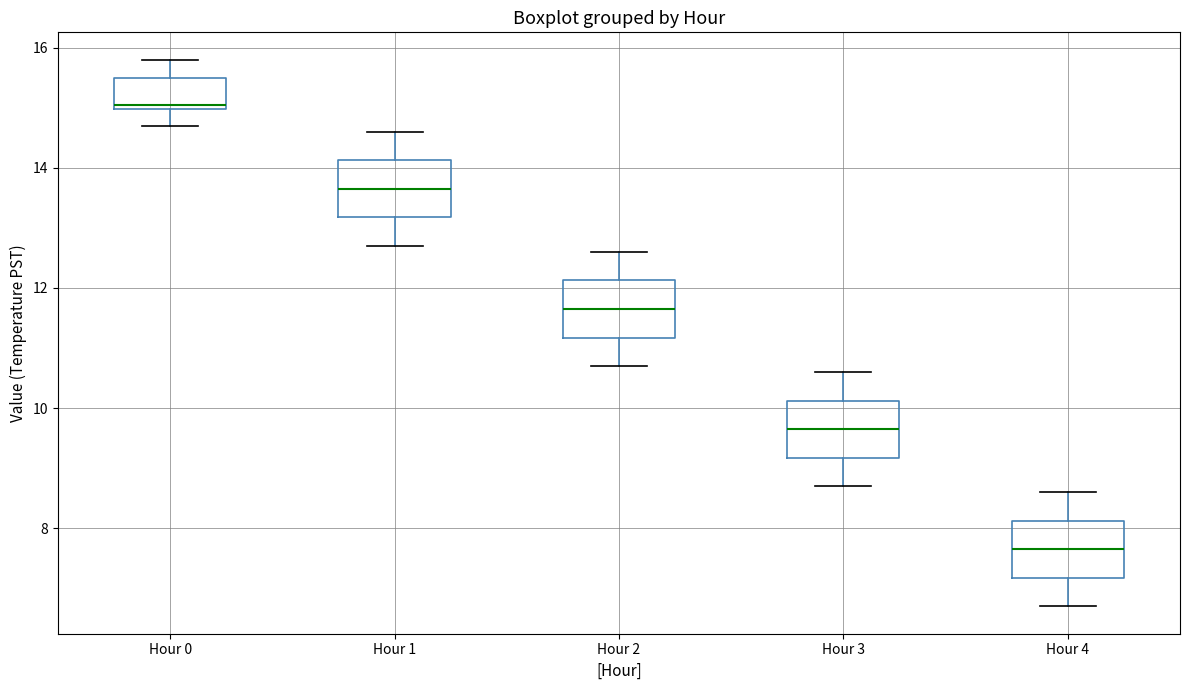

Reading left to right, read every box against the y-axis: the position of its median line, the range the box covers, and the ends of its whiskers. The values are not printed on the chart, so give them approximately, as read against the axis.

Hour 0: median 15.0 (just above the box's lower edge), box 15.0 to 15.6, whiskers 14.8 to 15.8
Hour 1: median 13.6, box 13.2 to 14.2, whiskers 12.8 to 14.6
Hour 2: median 11.6, box 11.2 to 12.2, whiskers 10.8 to 12.6
Hour 3: median 9.6, box 9.2 to 10.2, whiskers 8.8 to 10.6
Hour 4: median 7.6, box 7.2 to 8.2, whiskers 6.8 to 8.6